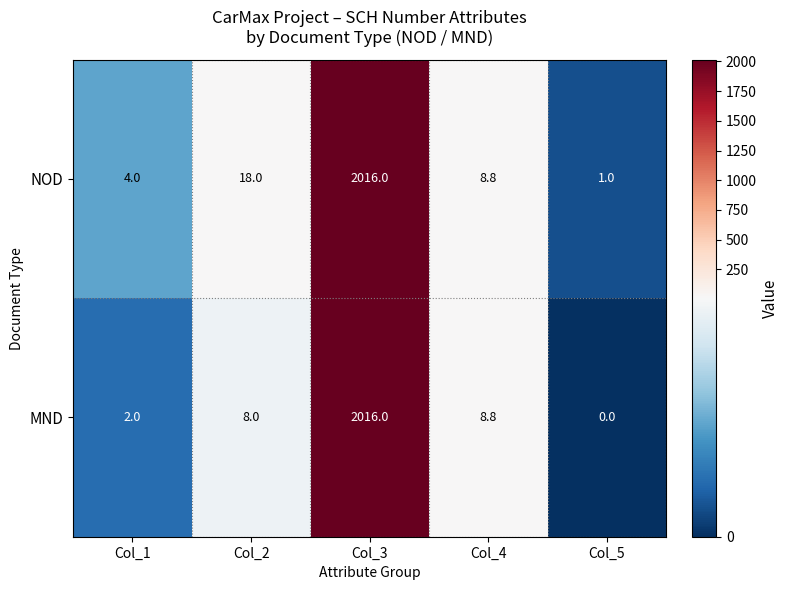

Rank the series by their average value, from lowest to highest.

MND, NOD